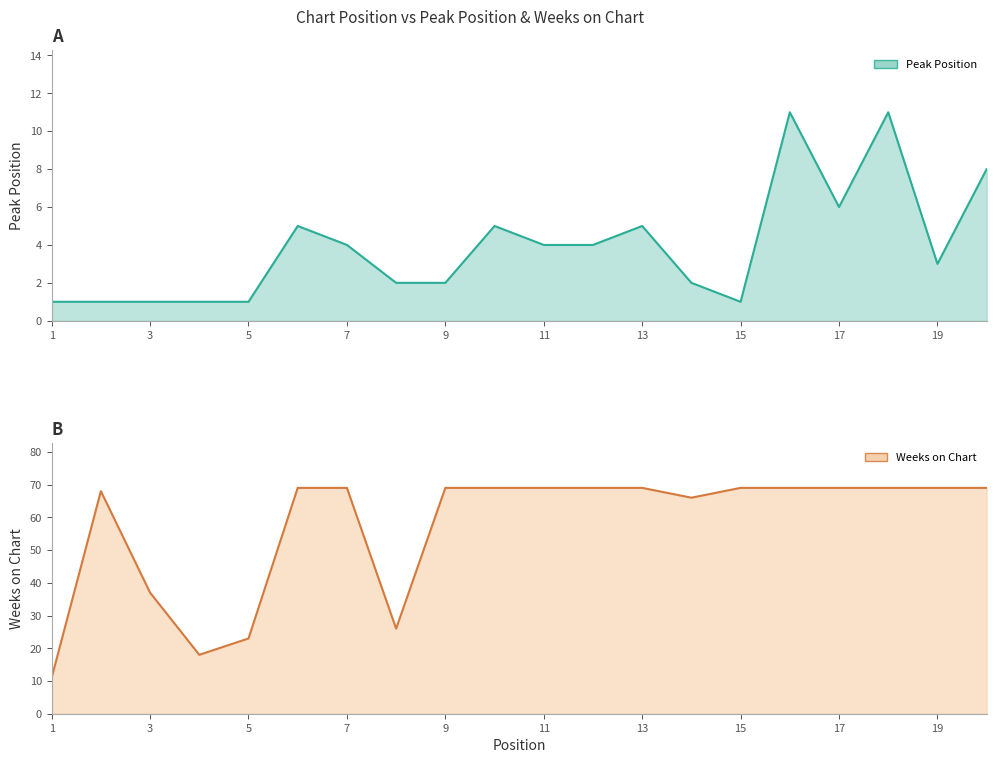

At which category is the sum across all series the highest?

16